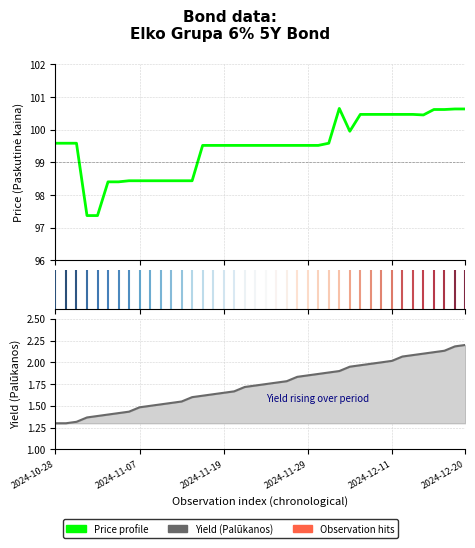

List the series in order of their peak value, highest first.

Paskutine kaina, Palūkanos